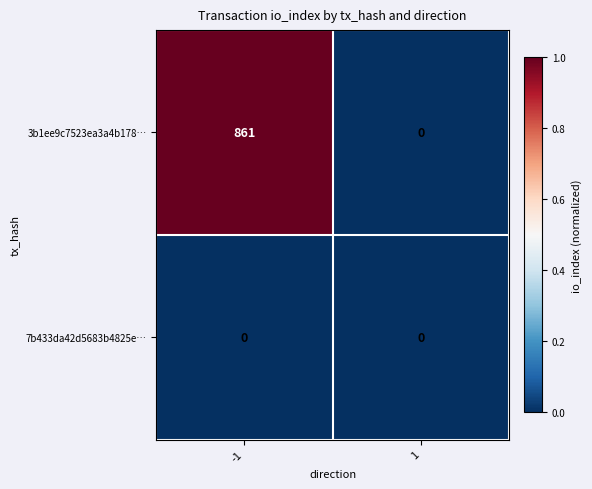

Is it true that 7b433da42d5683b4825e… equals 0 at 1?

True